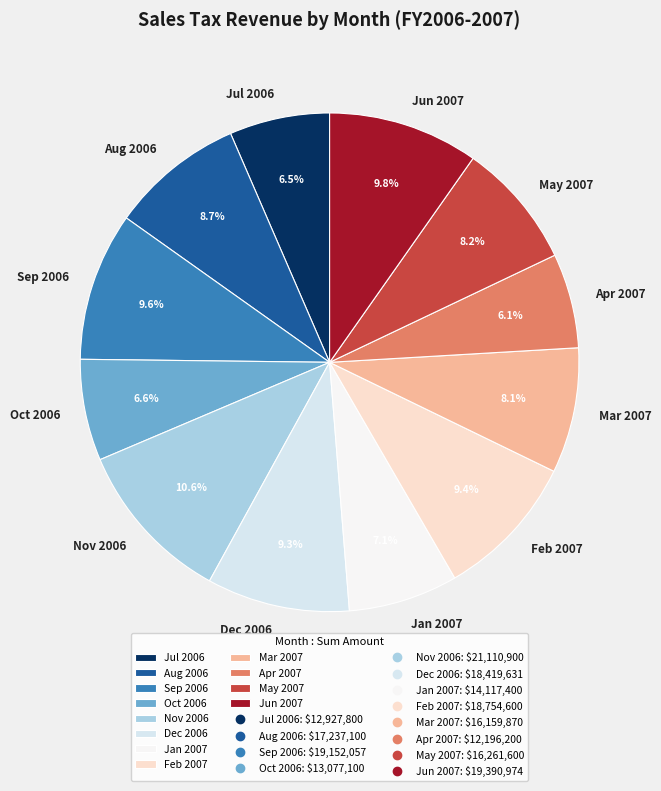

To the nearest percent, what is the combined percentage of Aug 2006 and Jan 2007?

16%